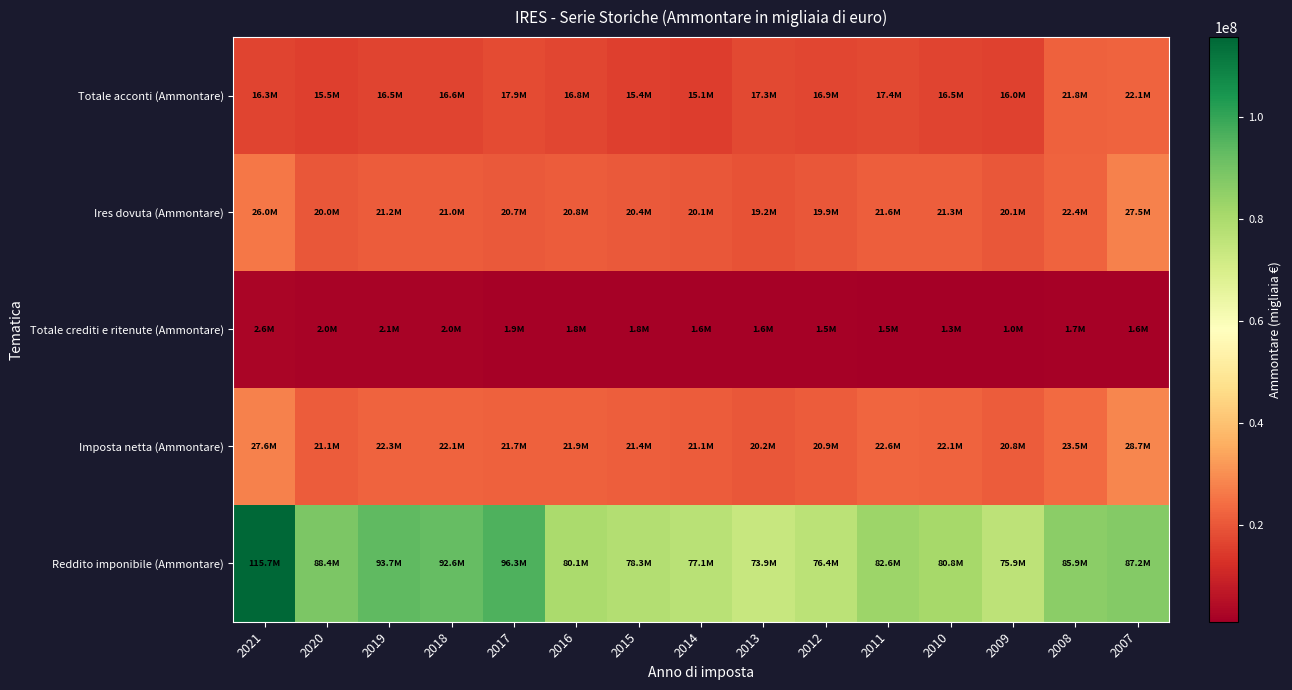

Count the number of data series in this chart.

5